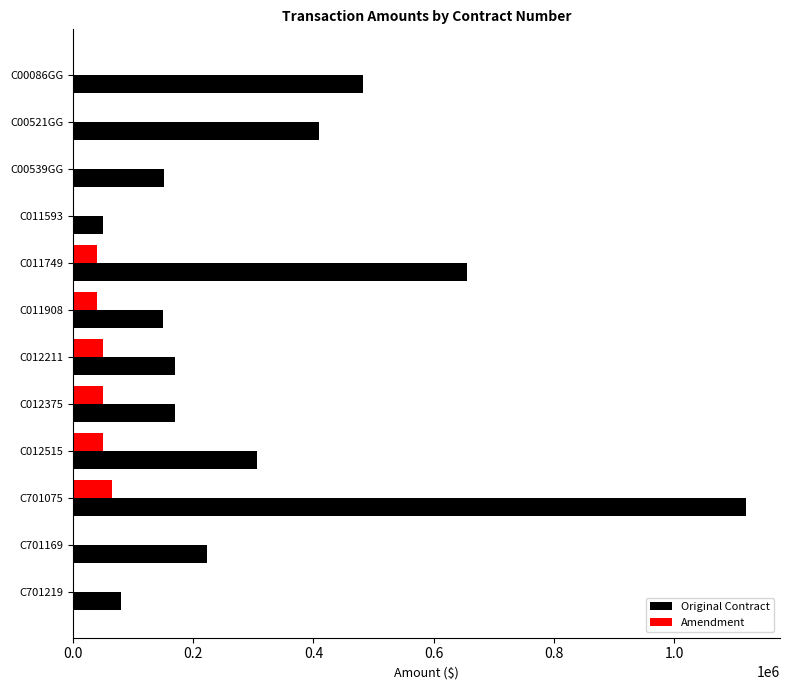

The value of Original Contract at C00086GG is 312042. True or false?

False